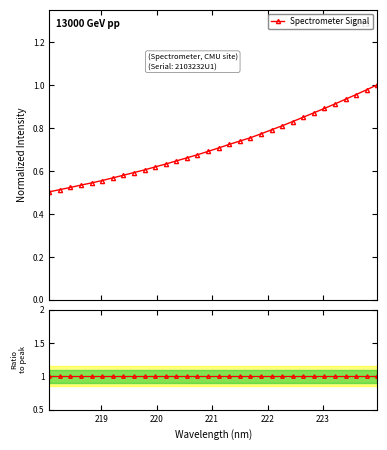

What is the average value?

0.7